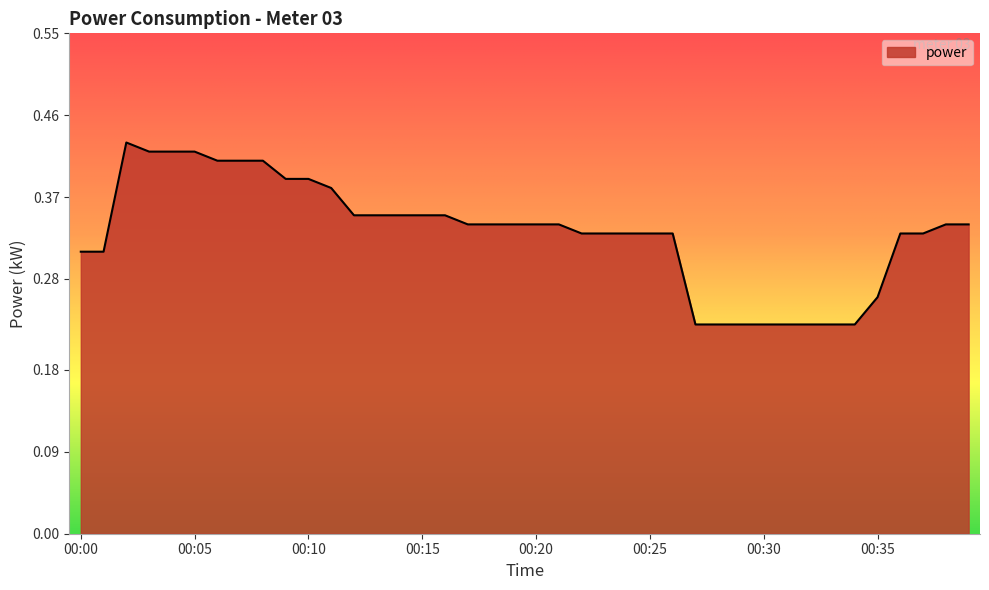

What is the difference between the maximum and second lowest values?

0.2